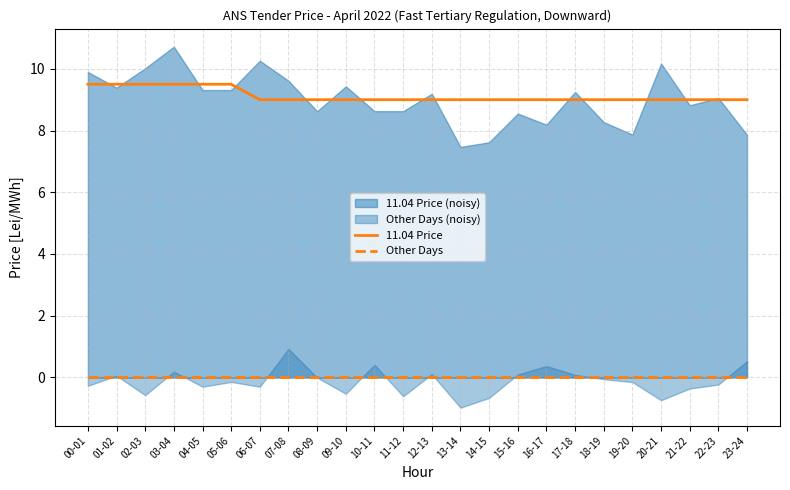

Is the value of Other Days at 03-04 greater than the value of 11.04 Price at 17-18?

No